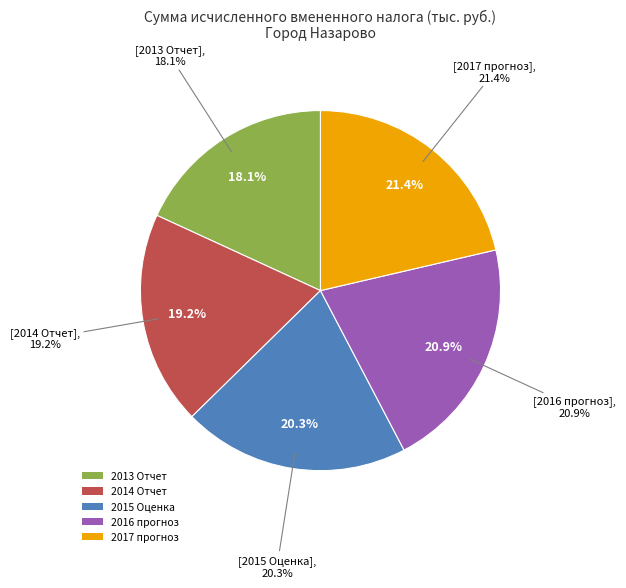

What is the ratio of the value at 2016 прогноз to the value at 2017 прогноз?

1.0